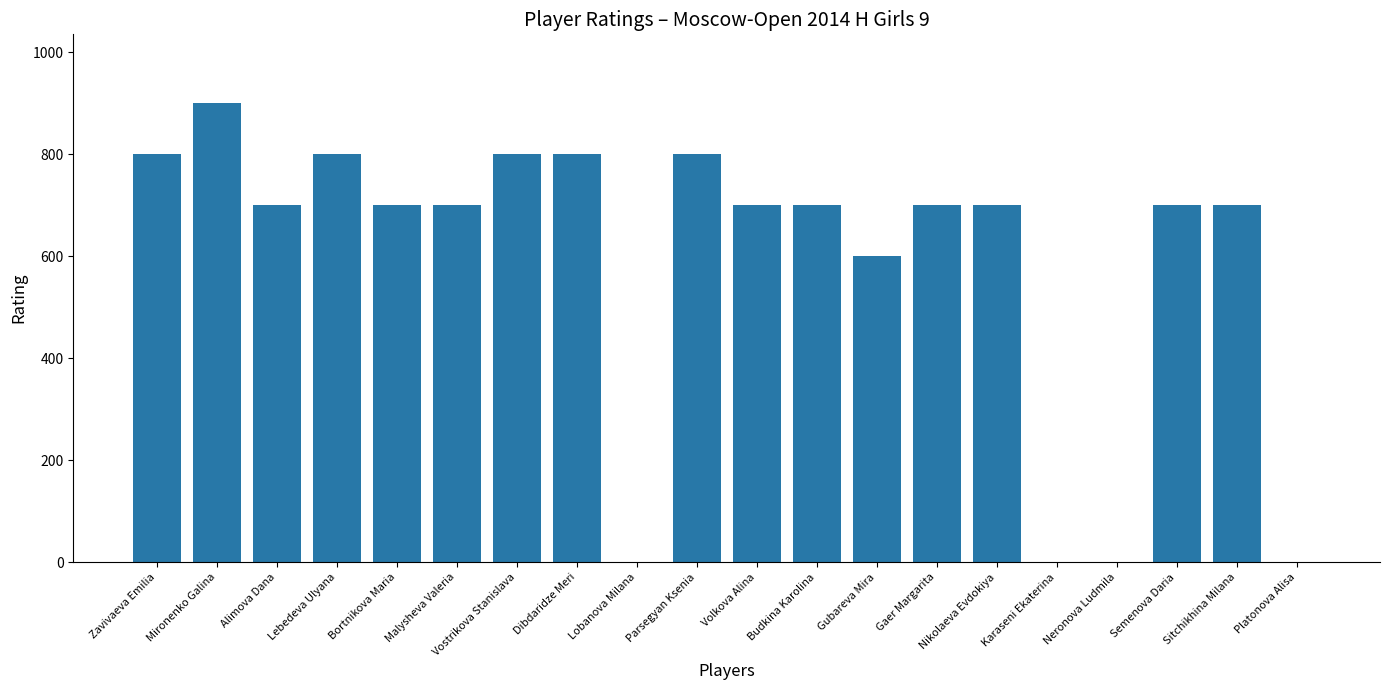

At which label is the value closest to 450?

Gubareva Mira